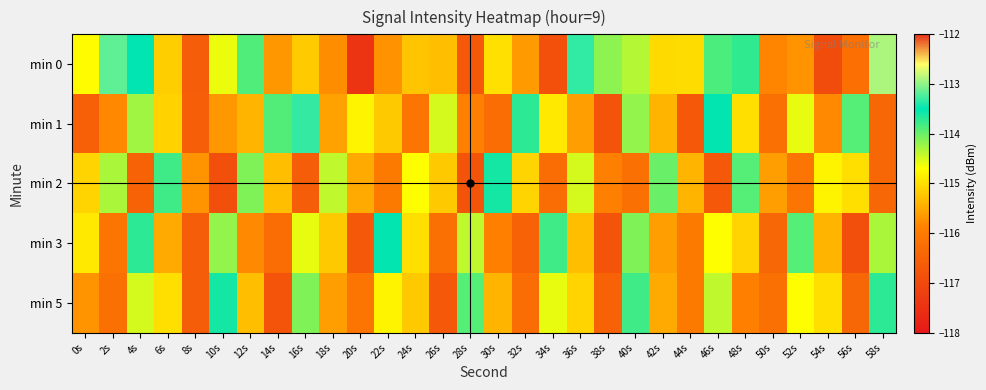

Count the number of categories in the chart.

30